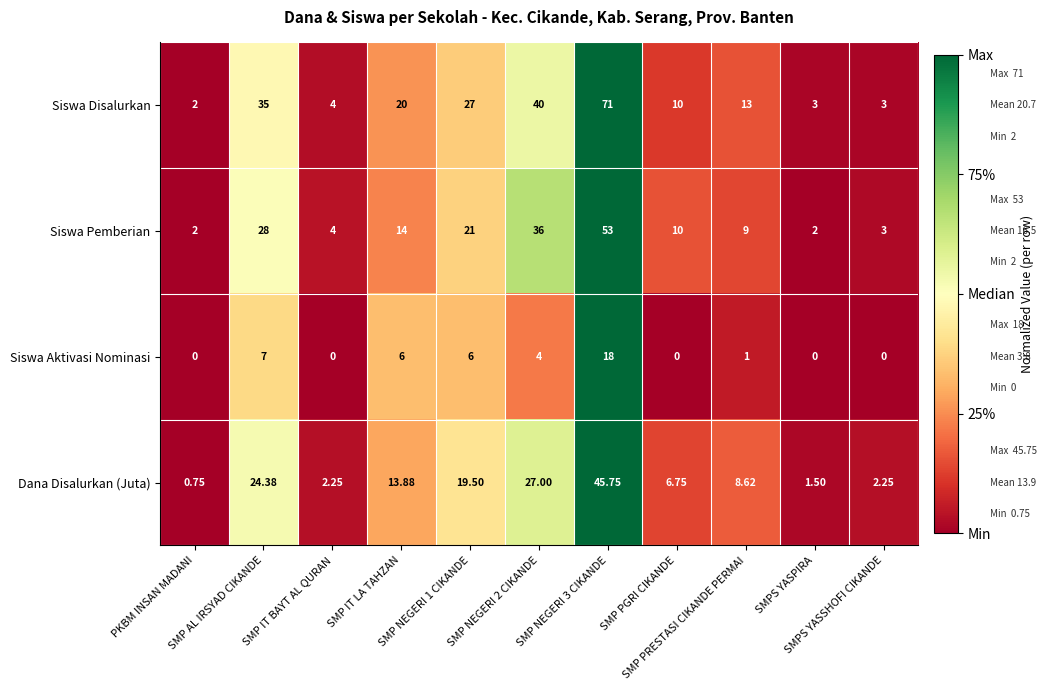

Which series has the largest total across all categories?

Siswa Disalurkan